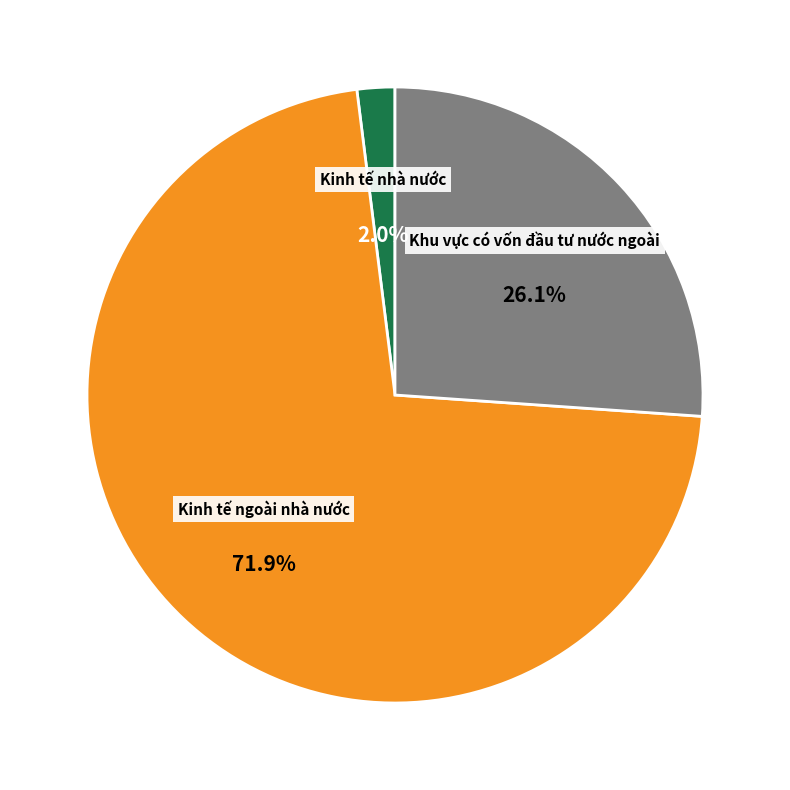

The Kinh tế ngoài nhà nước slice represents 72% of the pie. True or false?

True